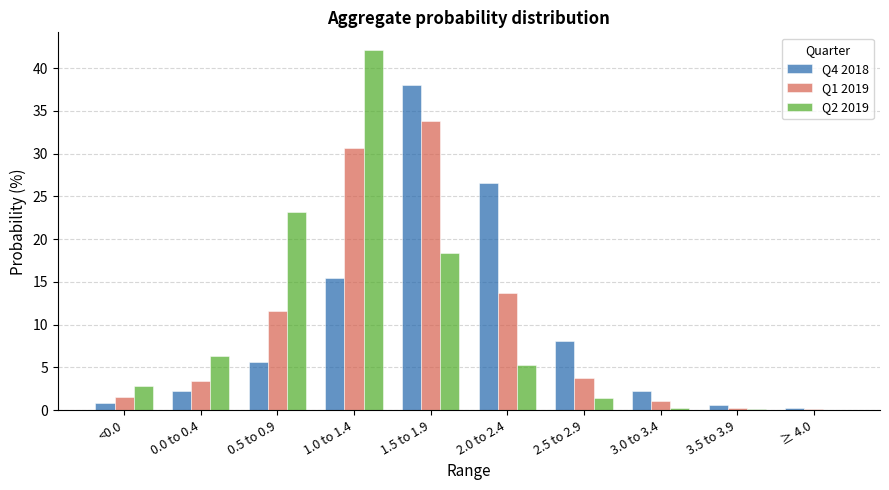

Which series changed the most between 0.0 to 0.4 and 0.5 to 0.9?

Q2 2019